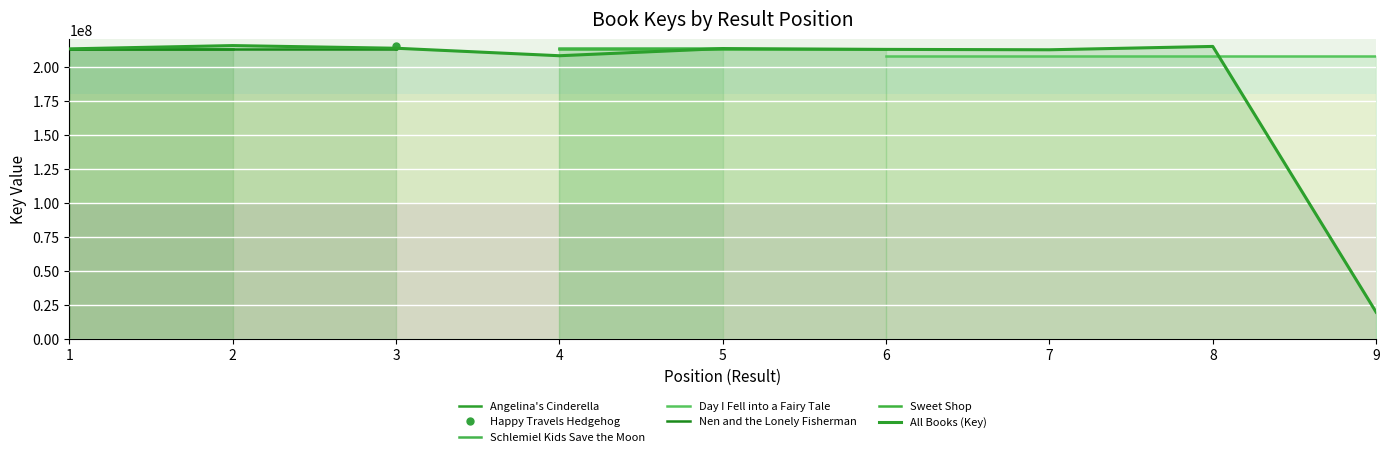

What position from the right is key_values?

9